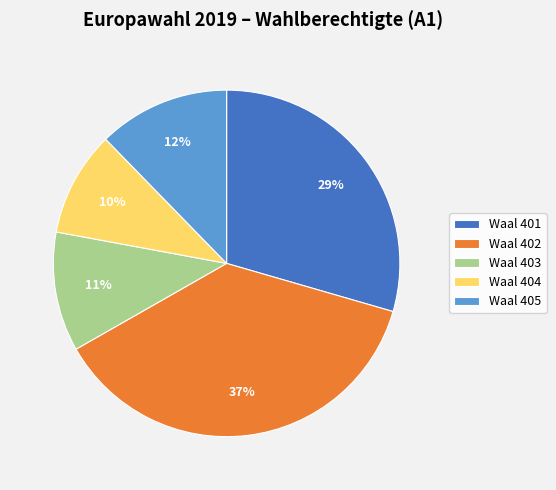

Is the sum of Waal 402 and Waal 404 greater than half?

No